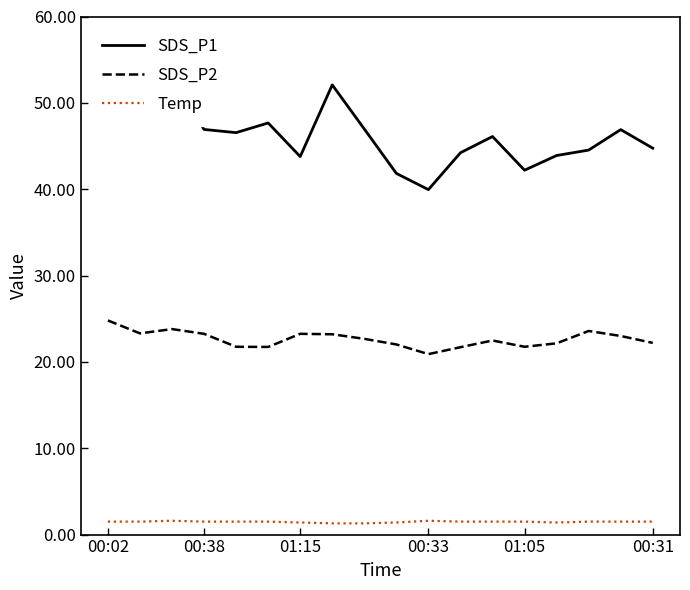

What is the difference between the highest and lowest values at 16?

45.4